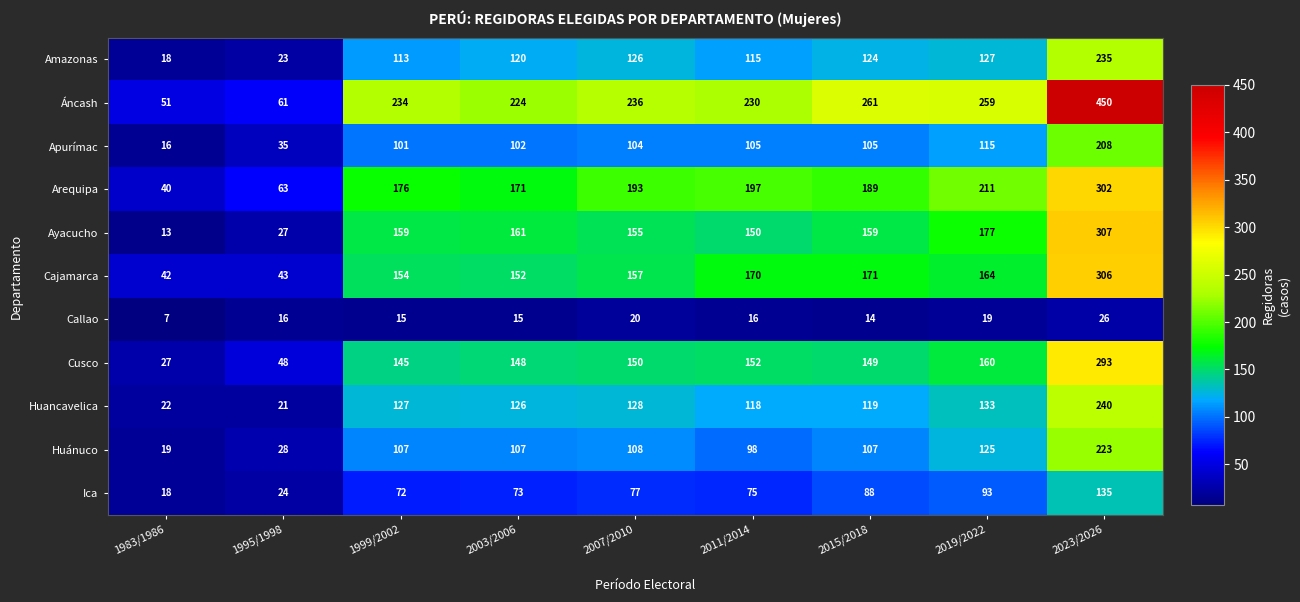

Is it true that Huánuco equals 359 at 2023/2026?

False